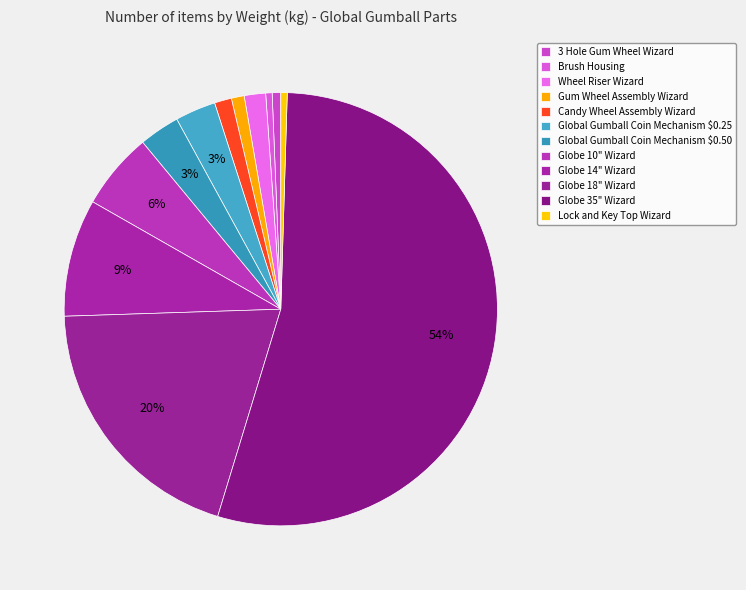

Is it true that Brush Housing is 0% of the pie?

True